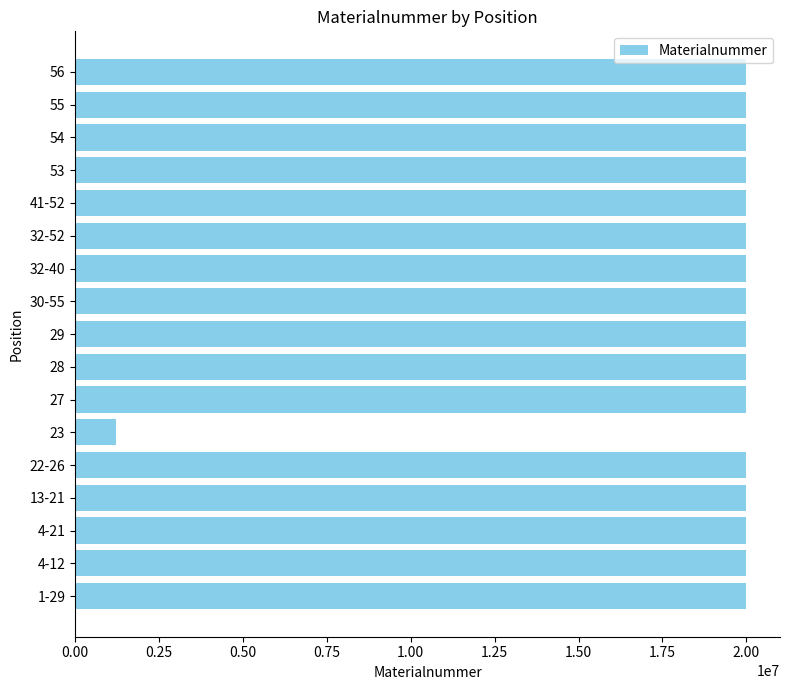

Is it true that the value at 4-12 is 20003068?

True